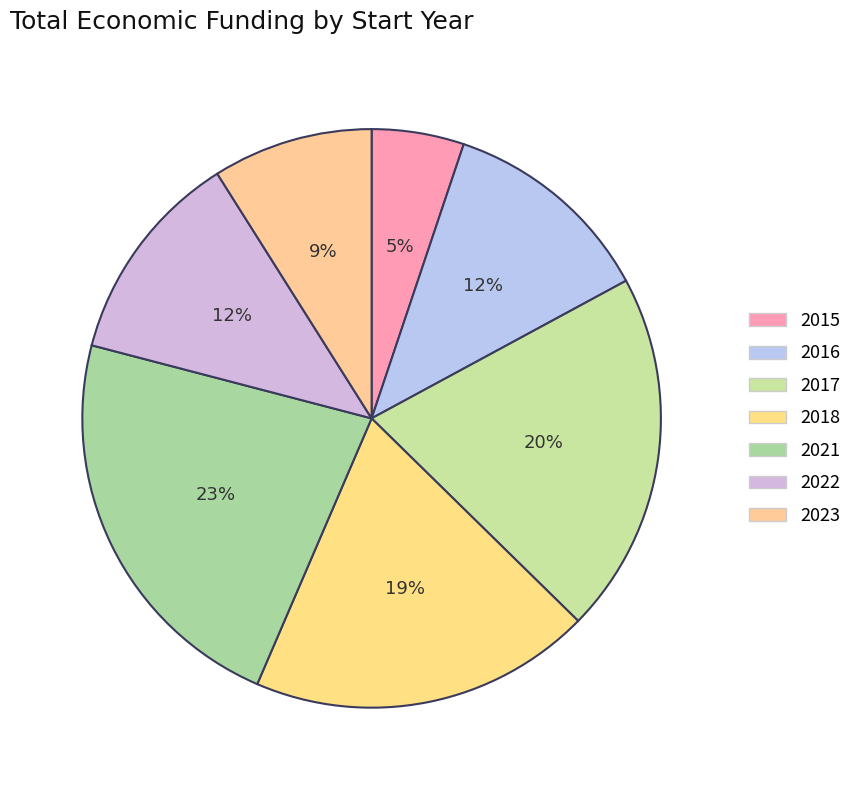

What percentage is the 2015 slice, to the nearest percent?

5%